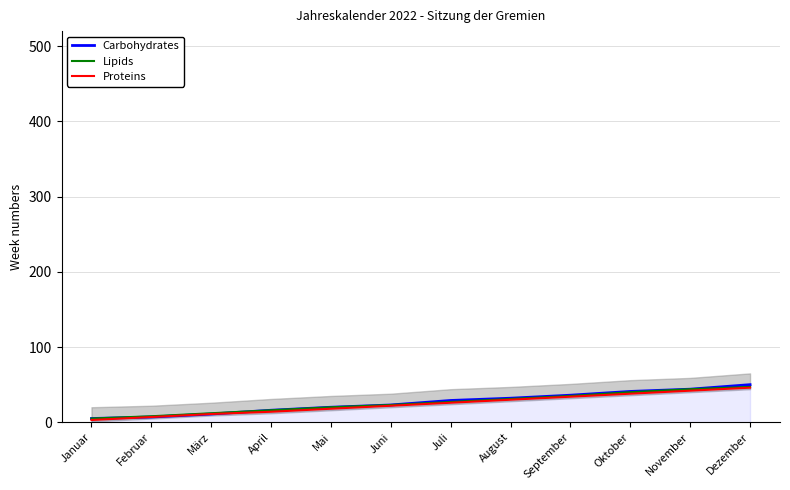

Reading right to left, extract all data points from this chart.

Carbohydrates: 50	44	41	36	32	29	23	20	16	11	7	5
Lipids: 47	44	40	35	31	27	23	20	16	12	8	5
Proteins: 46	42	38	34	30	26	22	18	14	11	7	3